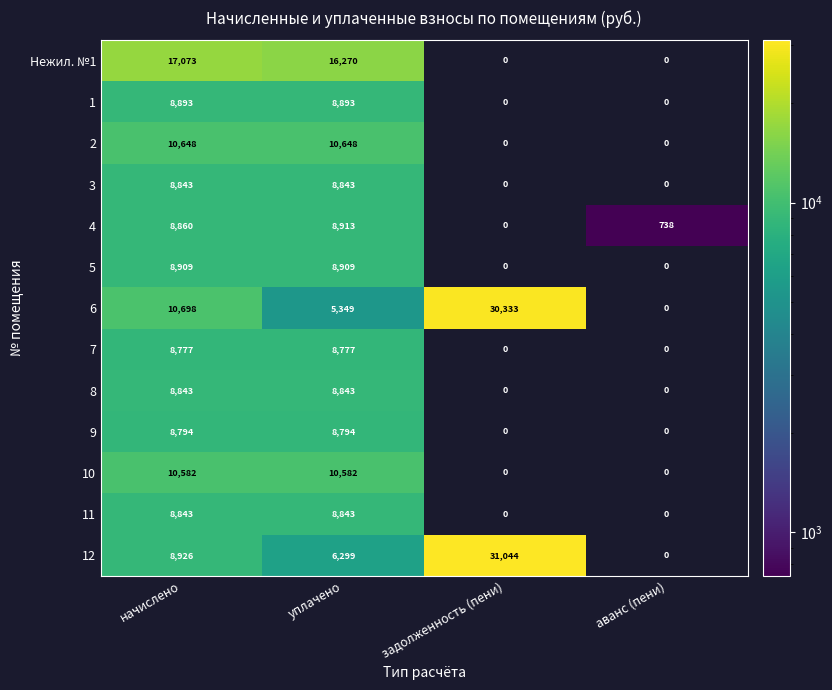

How many series are shown in this chart?

13